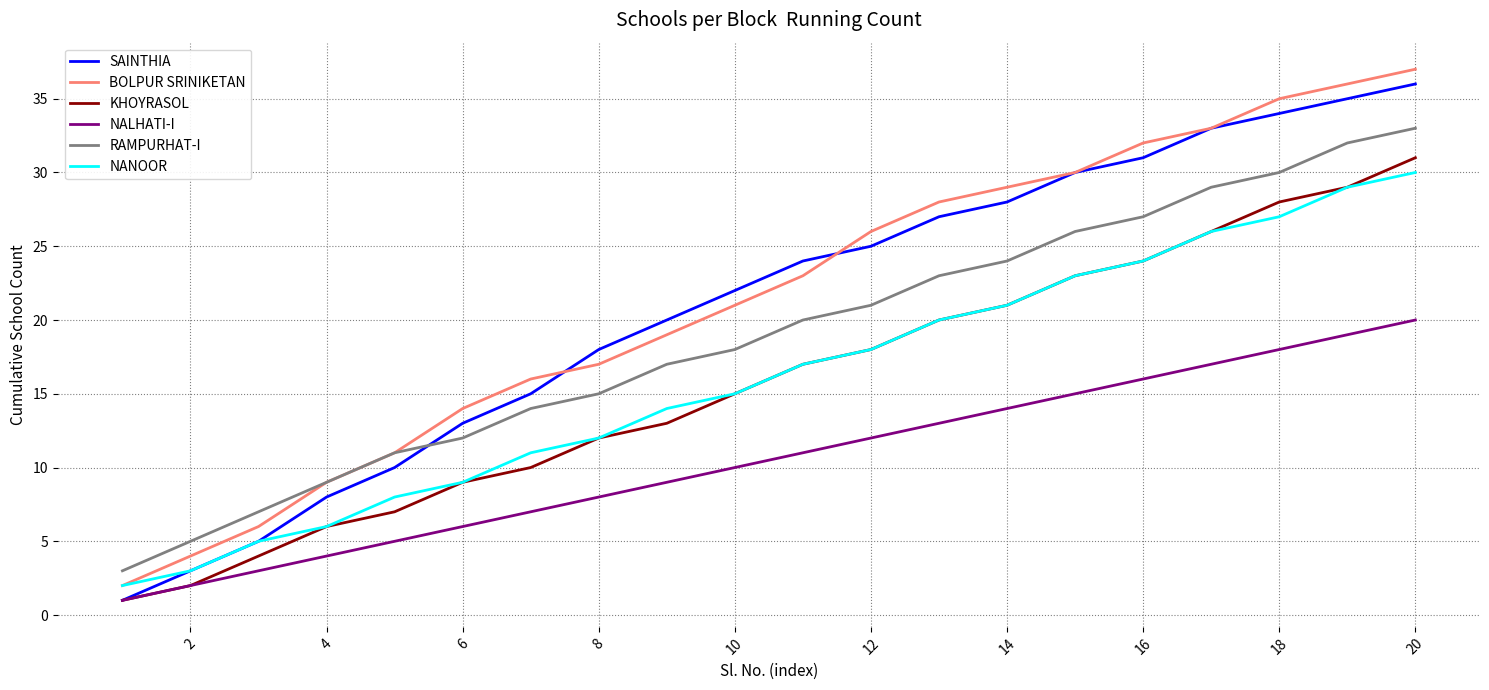

What is the maximum value for NANOOR?

30